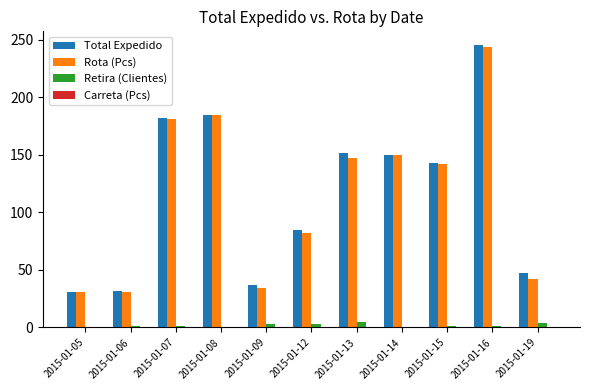

At which category is the sum across all series the highest?

2015-01-16